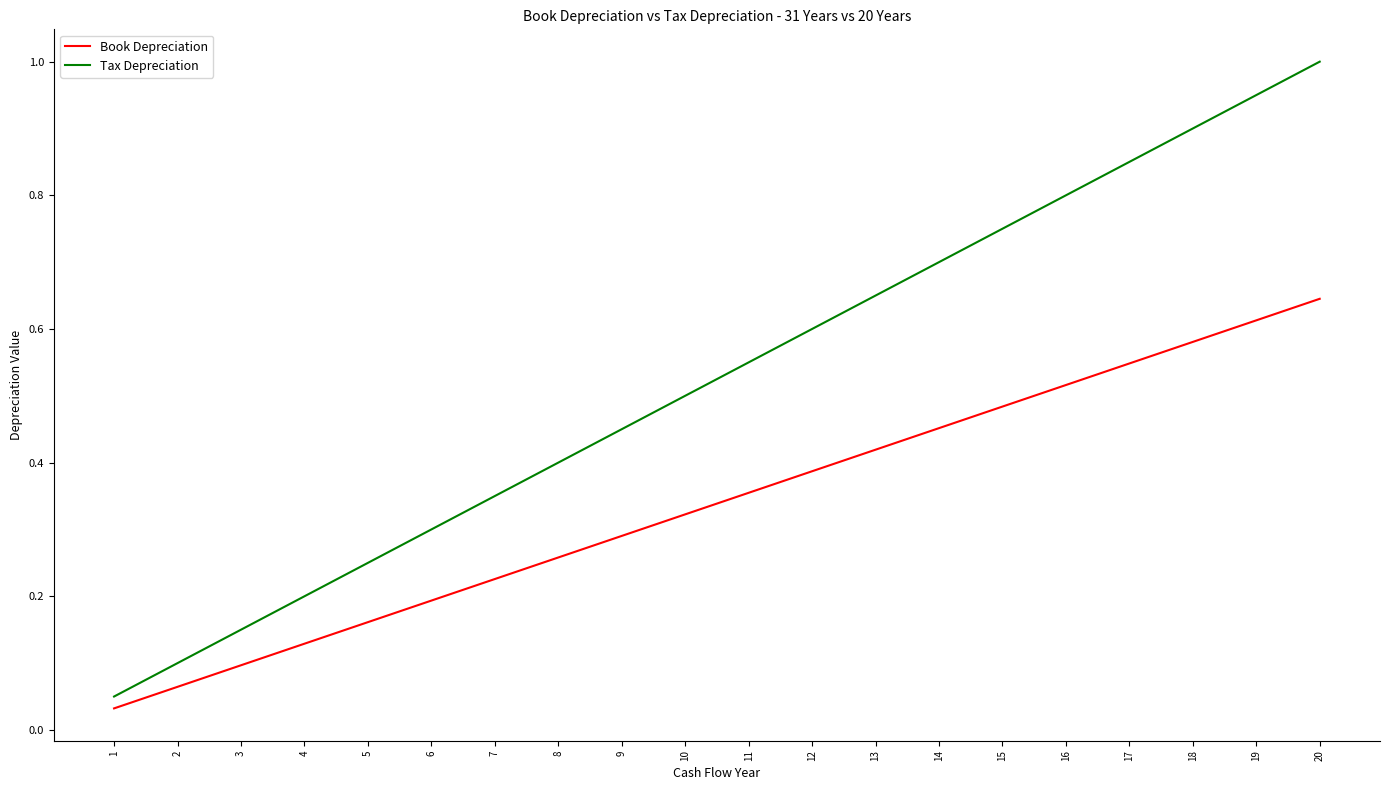

List the labels in order of Tax Depreciation value, largest first.

20, 19, 18, 17, 16, 15, 14, 13, 12, 11, 10, 9, 8, 7, 6, 5, 4, 3, 2, 1